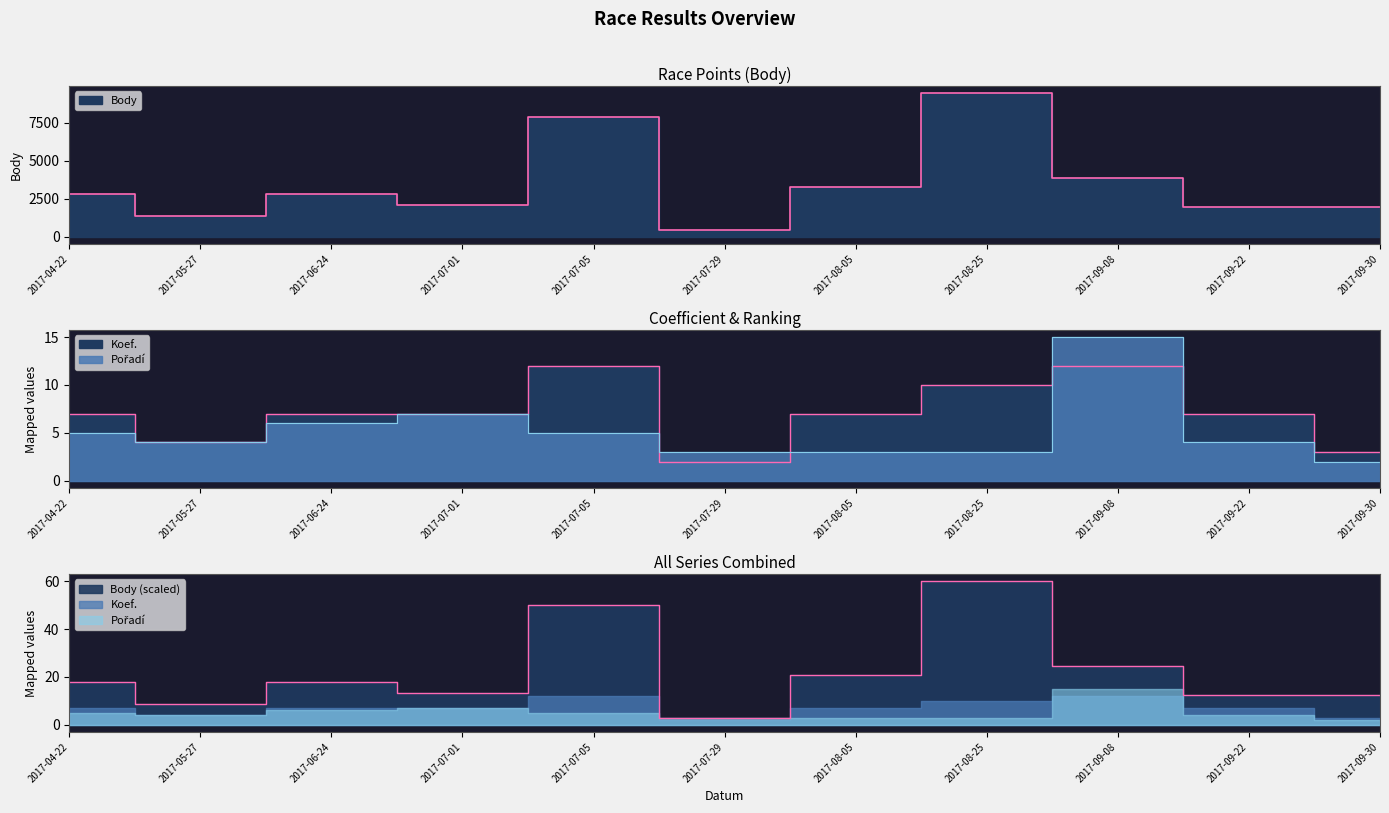

At which category does the chart reach its minimum across all series?

2017-09-30